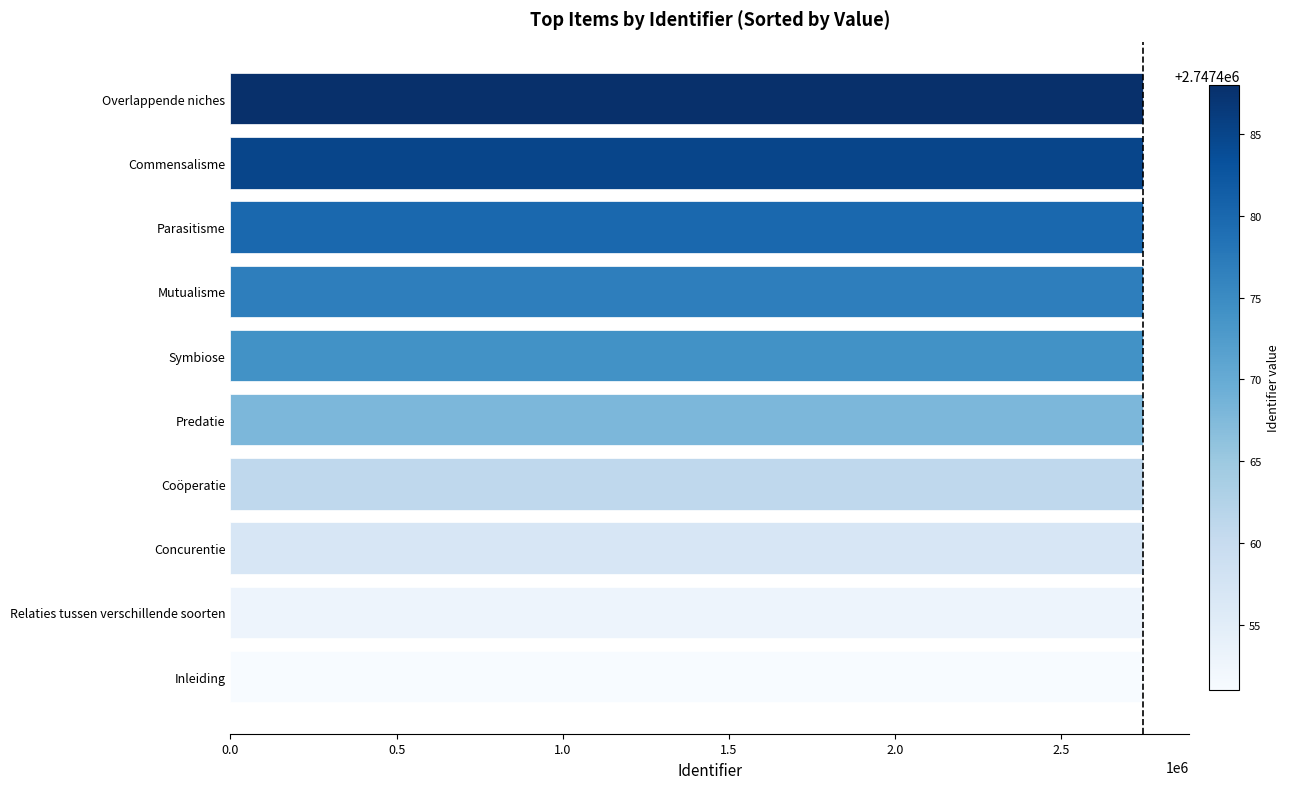

The value at Inleiding is 2747451. True or false?

True